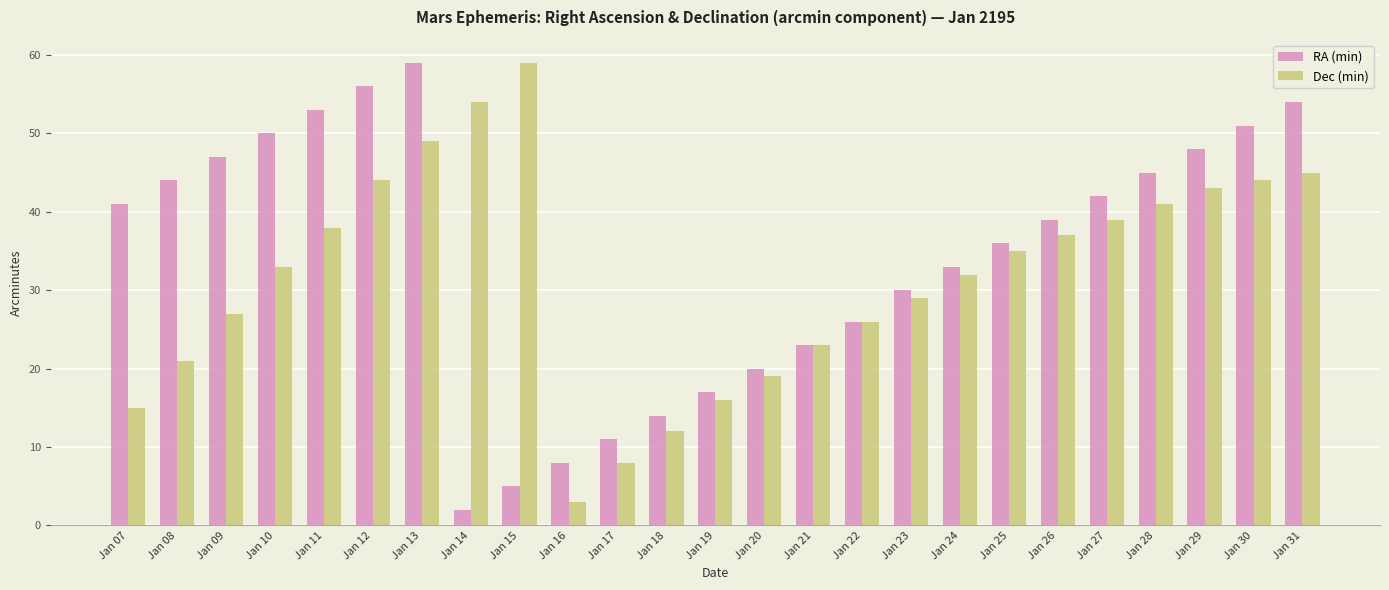

What is the highest value of the RA (min) series?

59